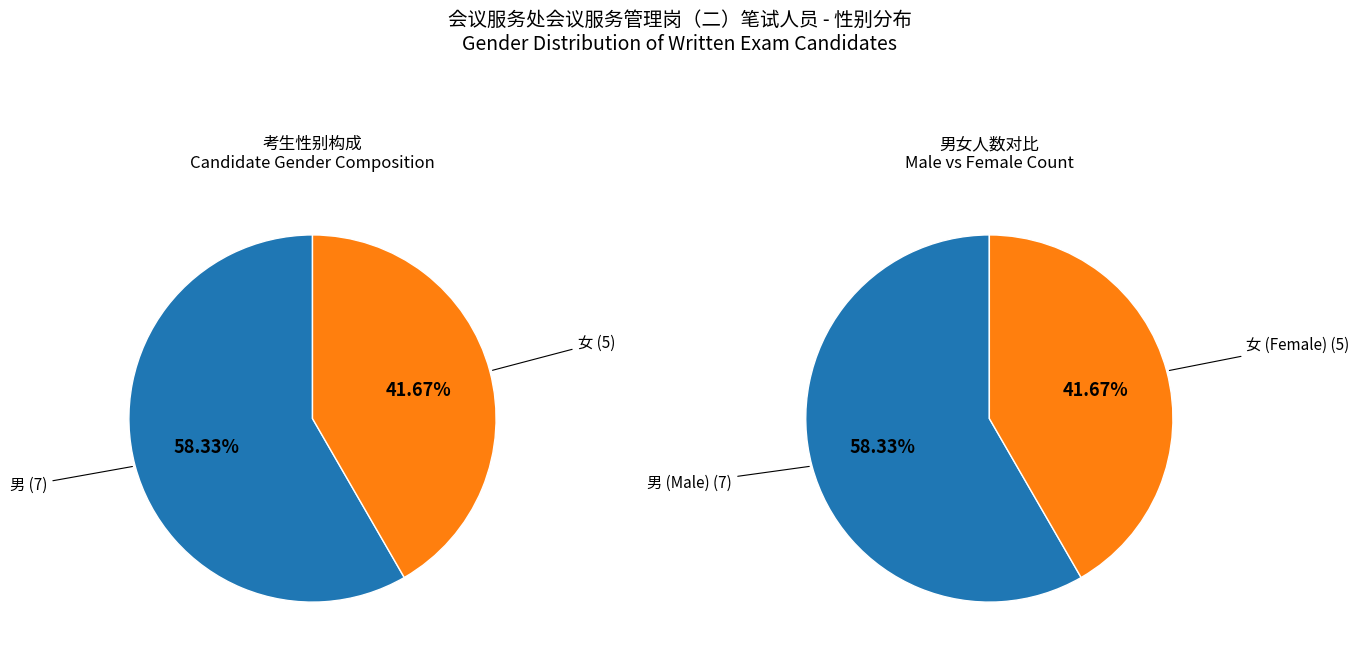

Is the sum of 女 and 男 greater than half?

Yes